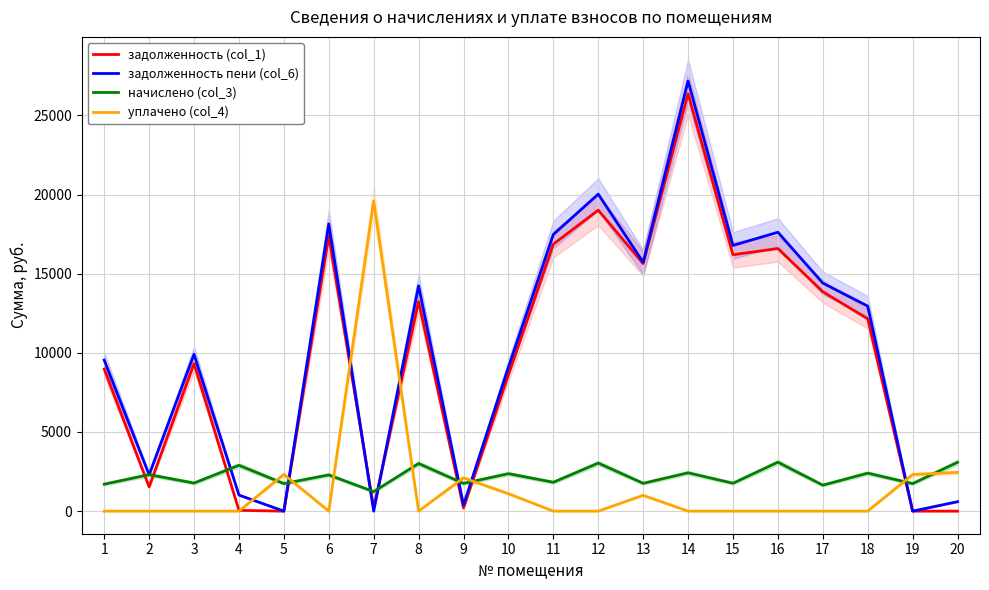

How many times do начислено (col_3) and уплачено (col_4) cross each other?

8